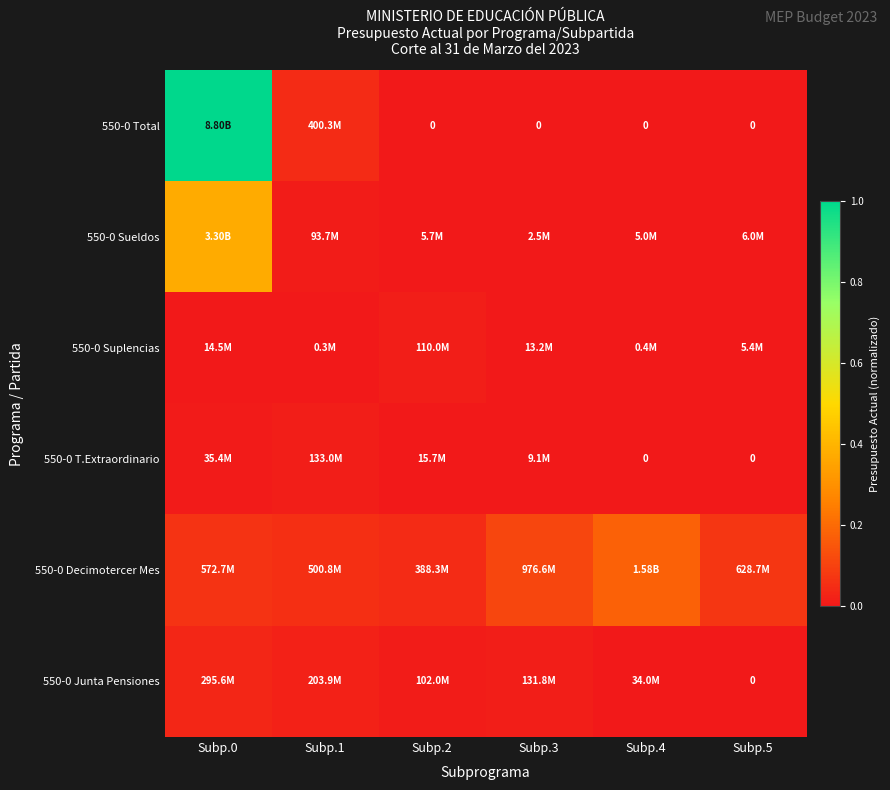

What is the difference between the highest and lowest values at Subp.1?

0.1